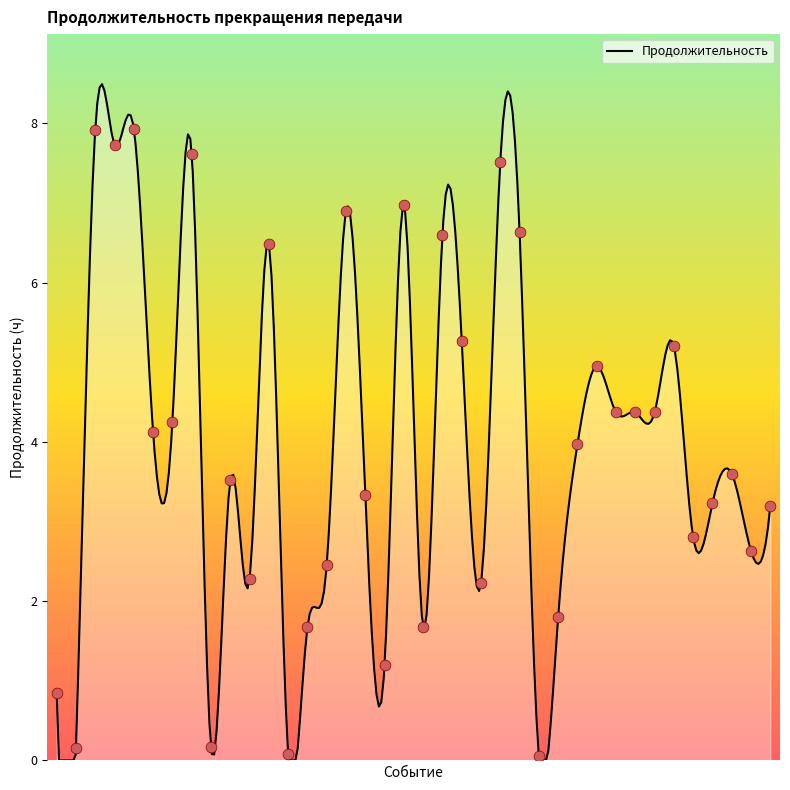

What is the ratio of the value at 16 to the value at 4?

0.9